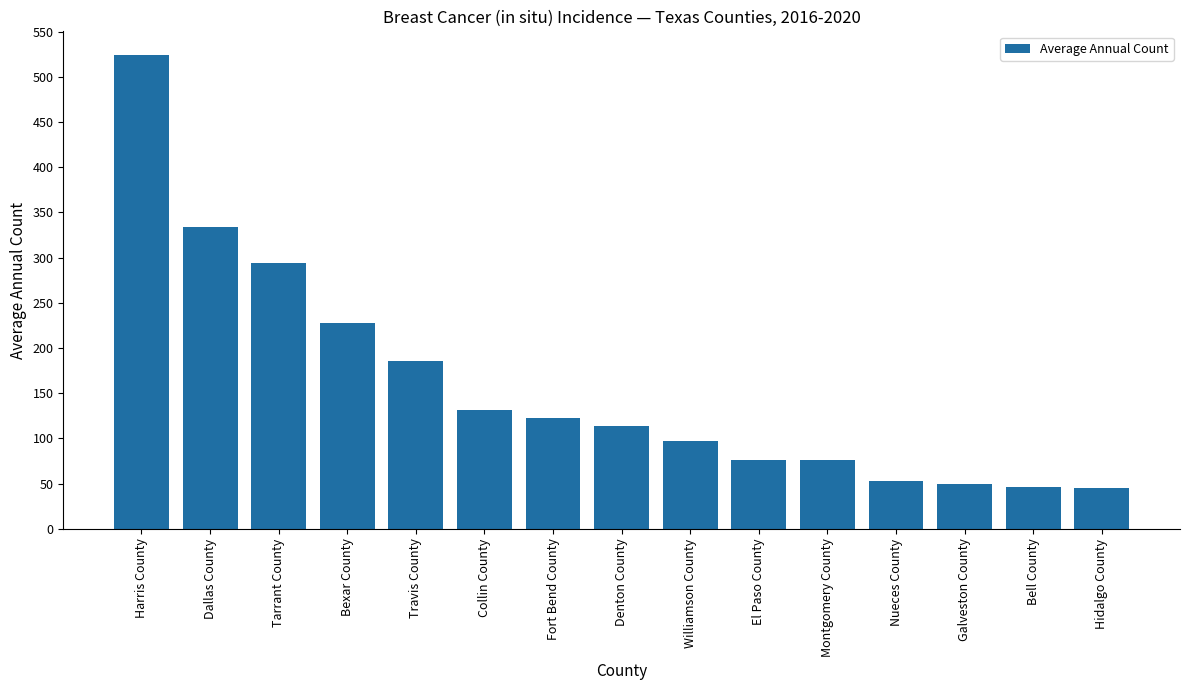

What position from the left is Bell County?

14